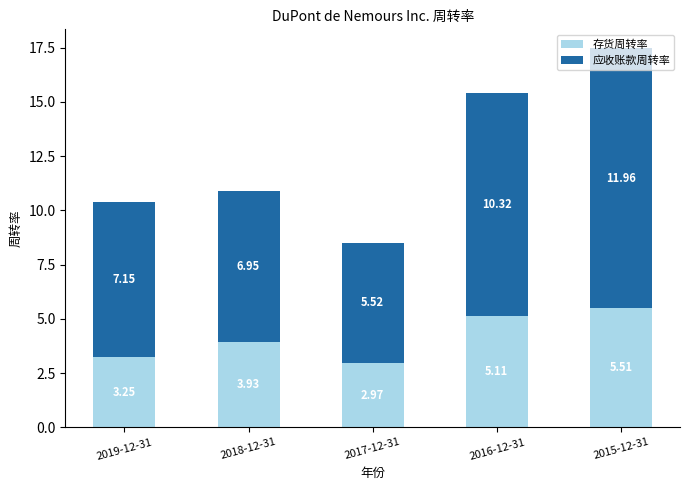

What is the sum of the 存货周转率 values at 2017-12-31 and 2019-12-31?

6.2